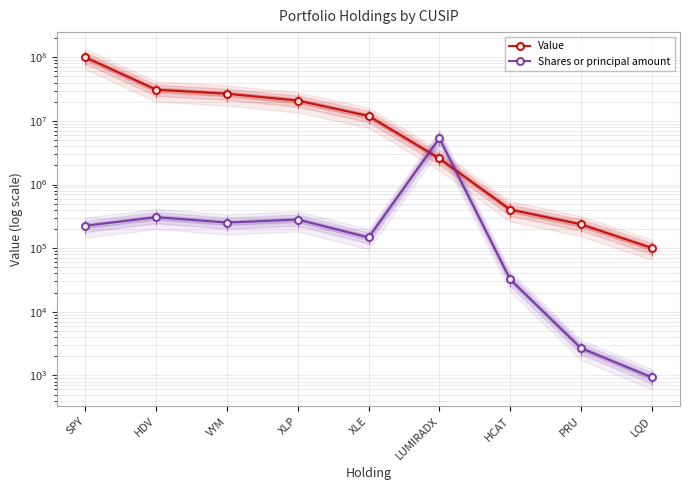

What value does the Shares or principal amount series have at SPY?

224596